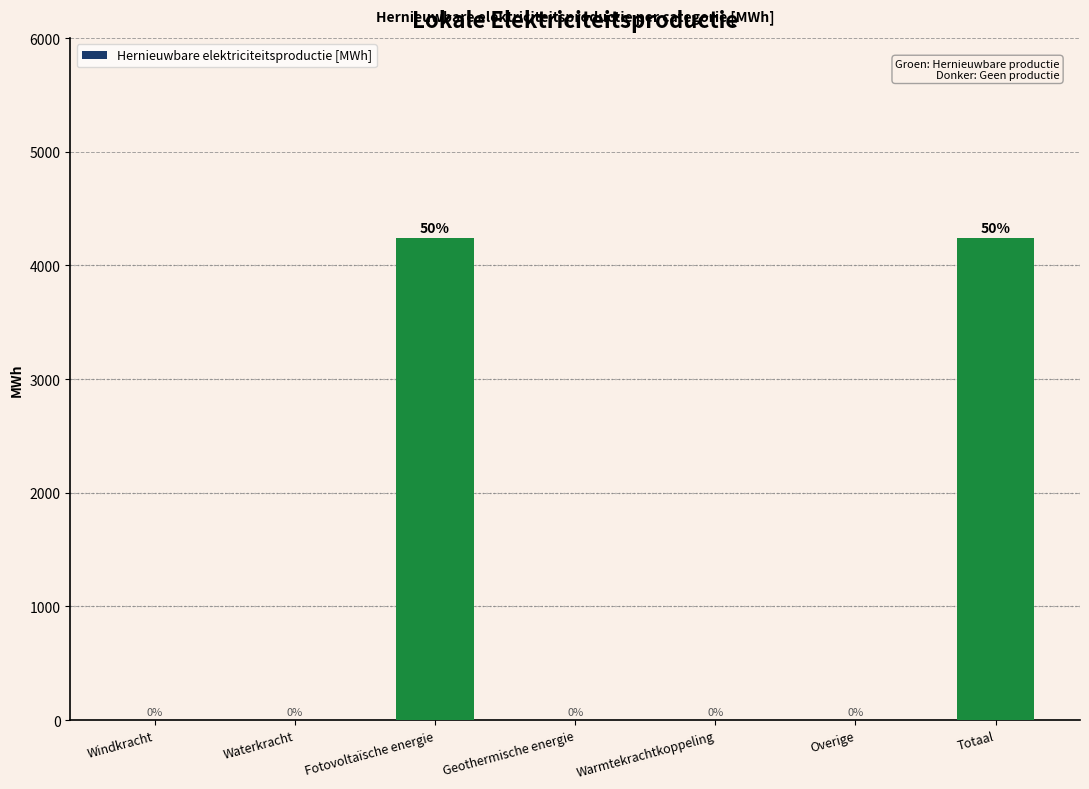

Is it true that the value at Overige is 0.0?

True